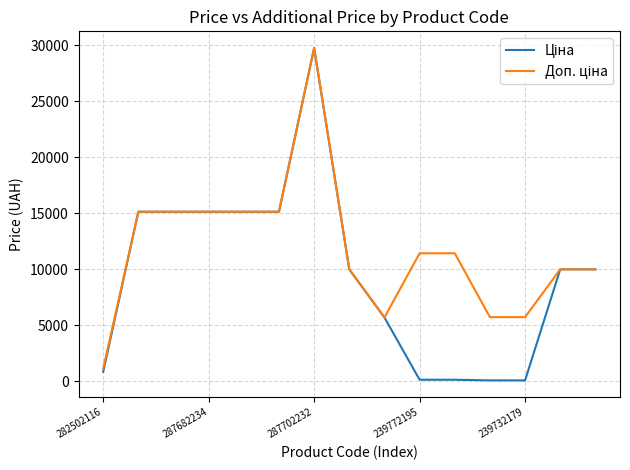

Does the chart display data point markers on the line(s)?

No